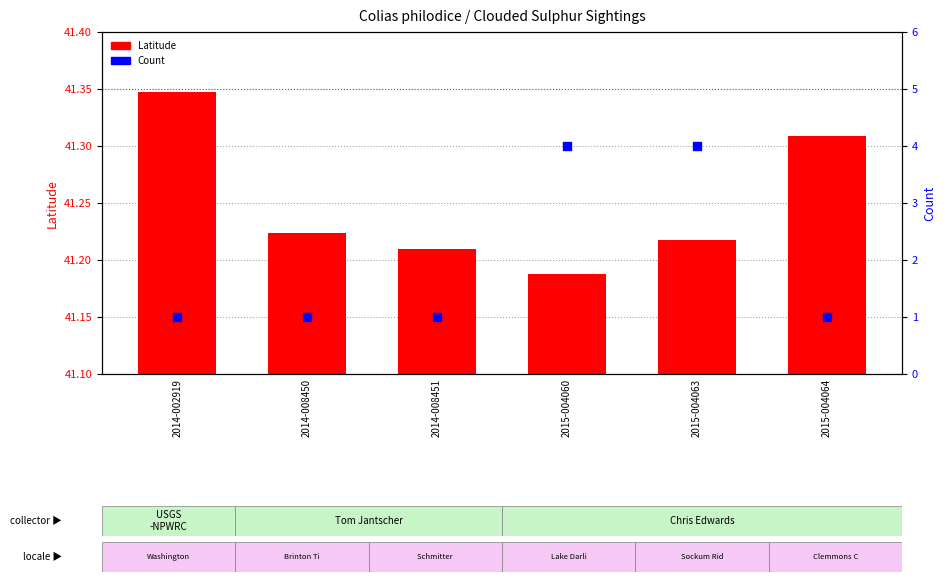

Which series has the largest Y range (max minus min)?

Count